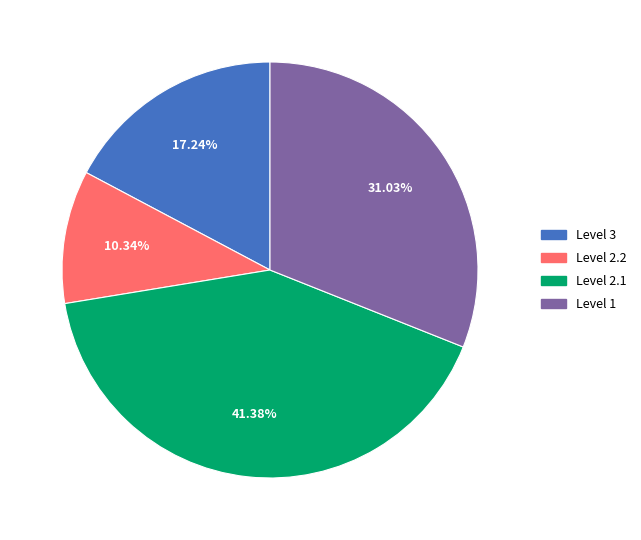

Is there any slice that represents more than half of the pie?

No